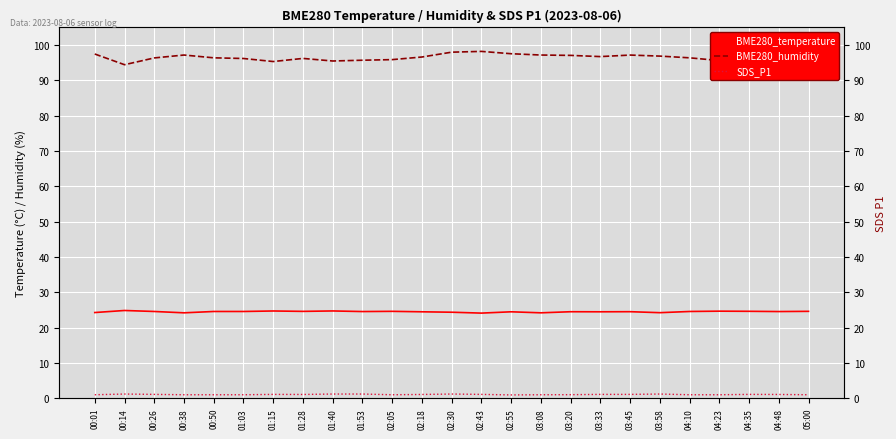

What are all the series names shown in the legend?

BME280_temperature, BME280_humidity, SDS_P1